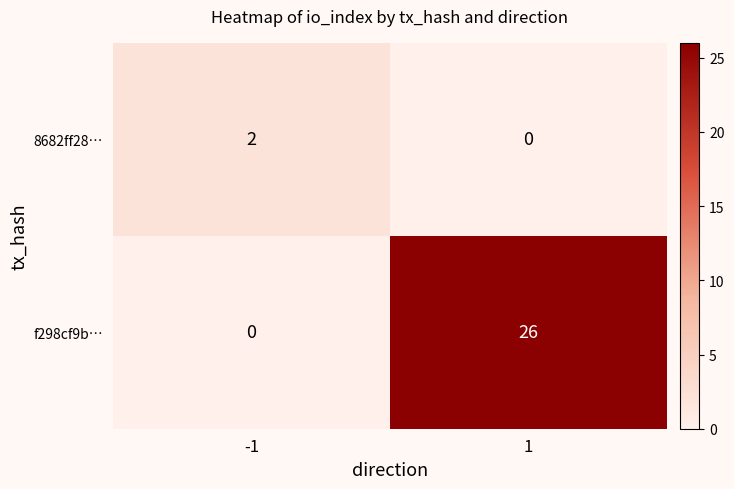

How many categories are shown in the chart?

2